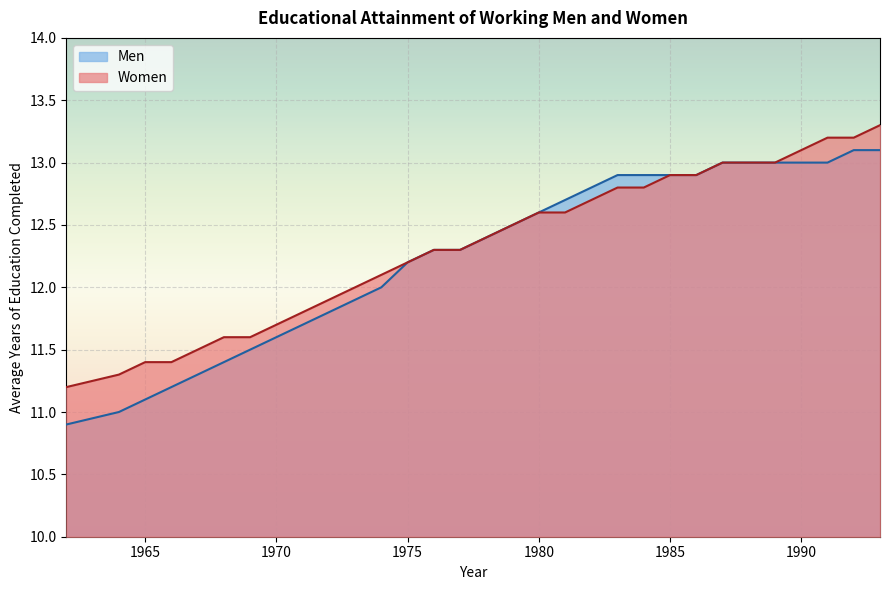

The value of Men at 1983 is 12.9. True or false?

True